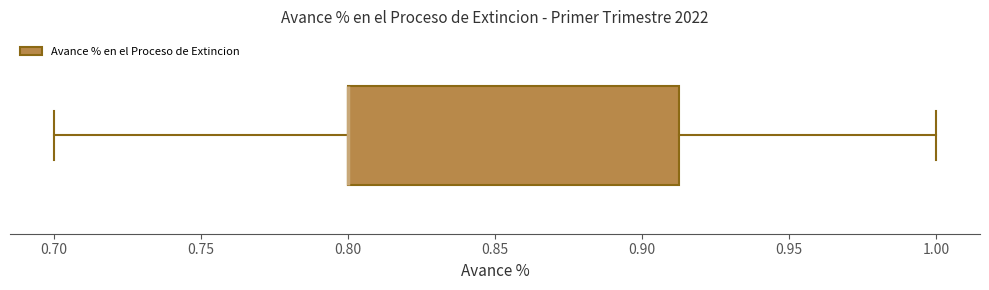

Transcribe this box plot: give where the median line is, the range the box spans, and where the two whiskers end, as read against the x-axis. The values are not printed on the chart, so give them approximately, as read against the axis.

median 0.800 (drawn on the box's left edge), box 0.800 to 0.915, whiskers 0.700 to 1.000